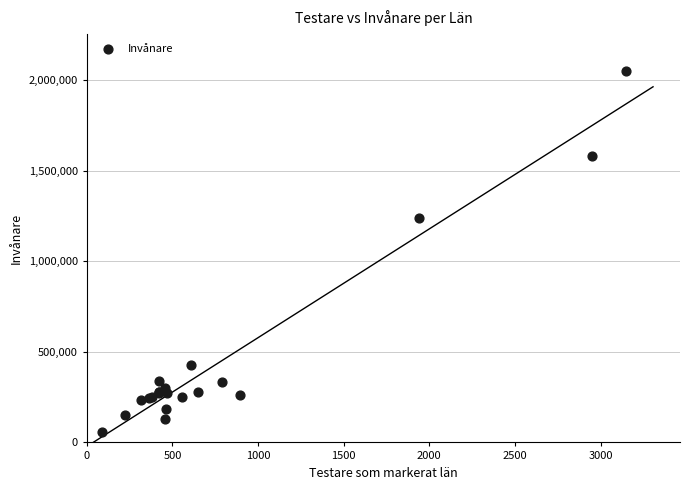

What Y value in the scatter plot is closest to 1053725?

1242079